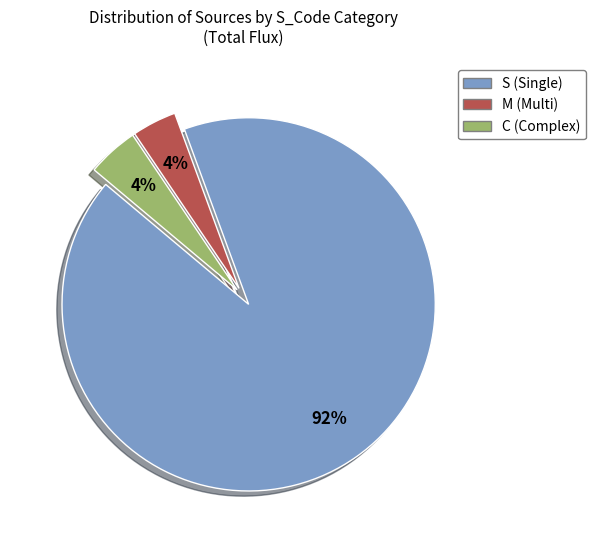

Count the number of slices in the pie.

3